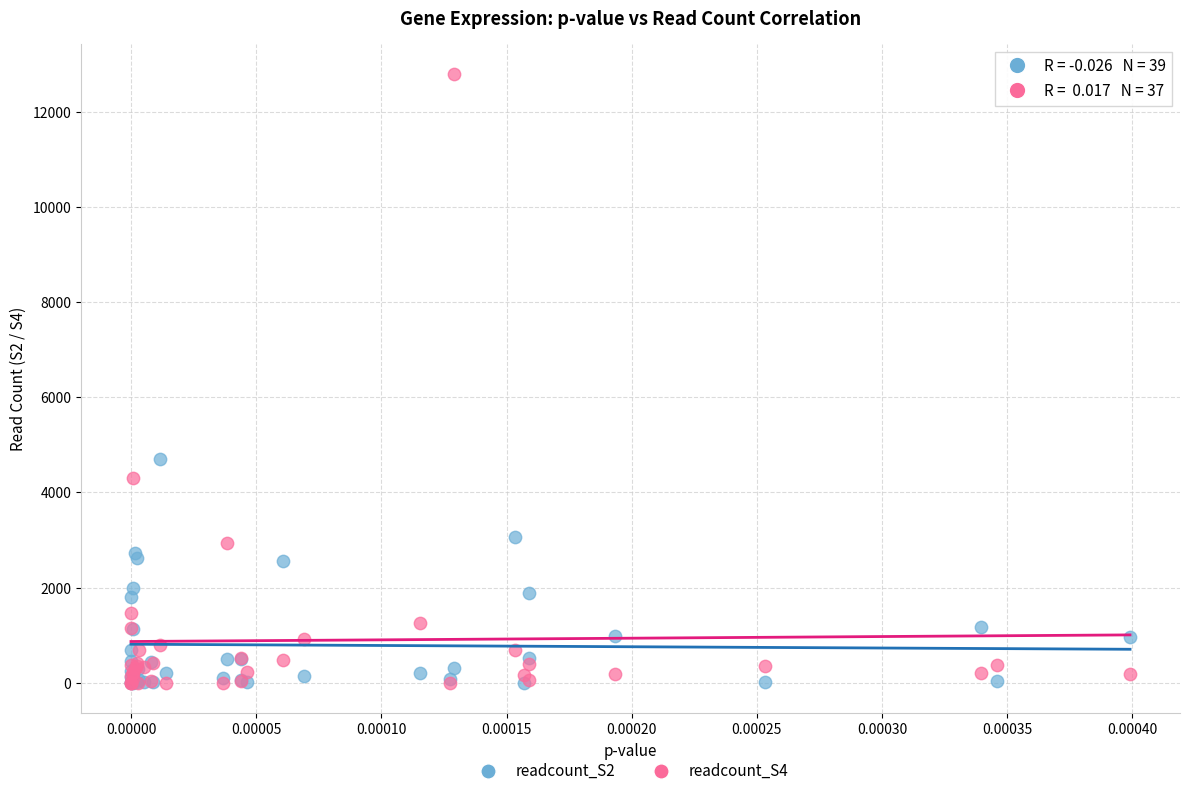

Across all series, what Y value is closest to 6390?

4697.8